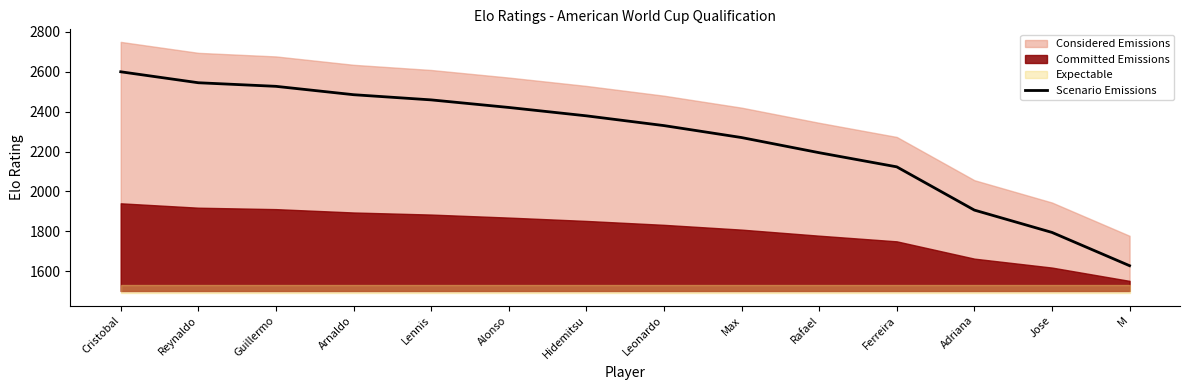

How many lines are shown in the chart?

1